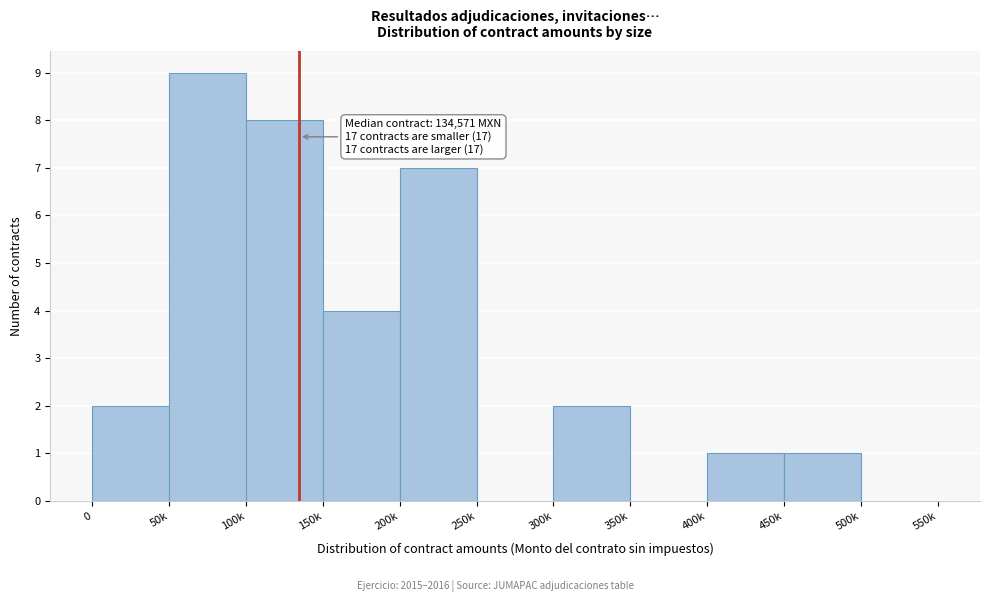

Reading left to right, what are all the values shown in this chart?

0=2	50k=9	100k=8	150k=4	200k=7	250k=0	300k=2	350k=0	400k=1	450k=1	500k=0